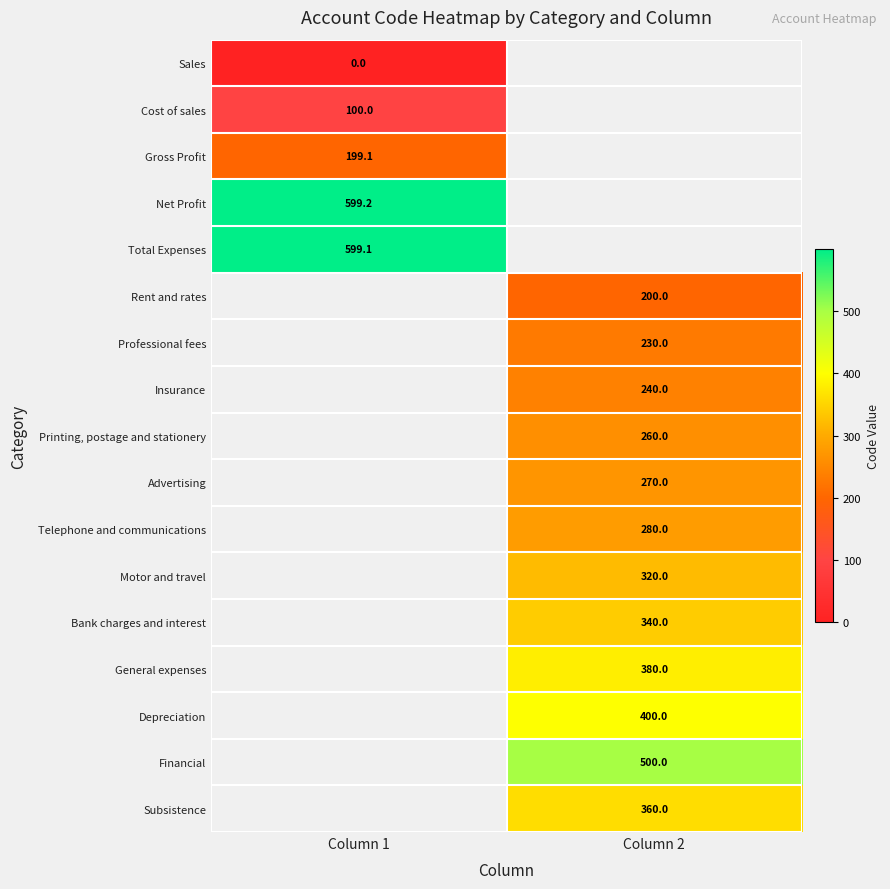

True or false: Insurance has a value of 240.0 at Column 2.

True